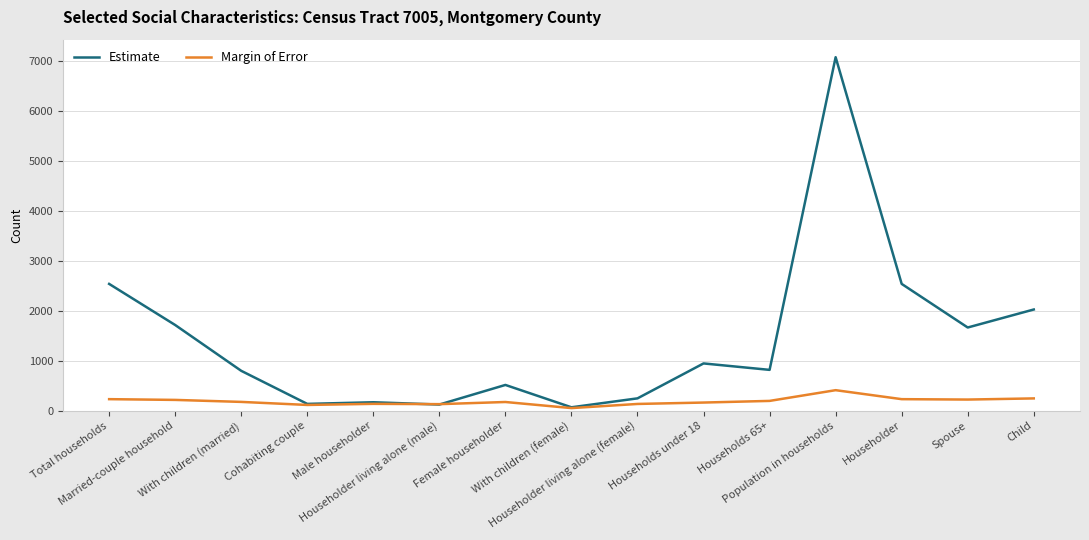

Rank the series by their average value, from highest to lowest.

Estimate, Margin of Error